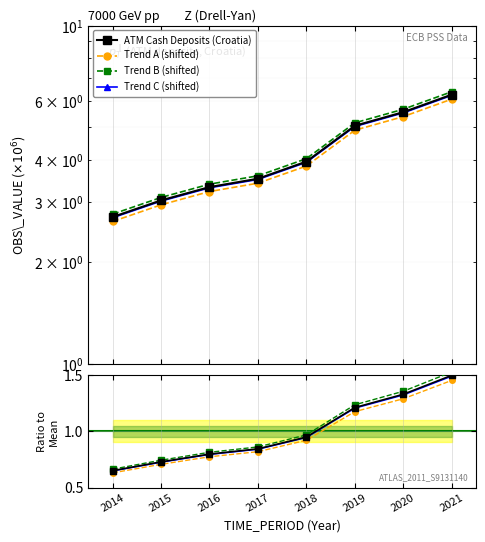

What are all the series names shown in the legend?

ATM Cash Deposits (Croatia), Trend A (shifted), Trend B (shifted), Trend C (shifted)